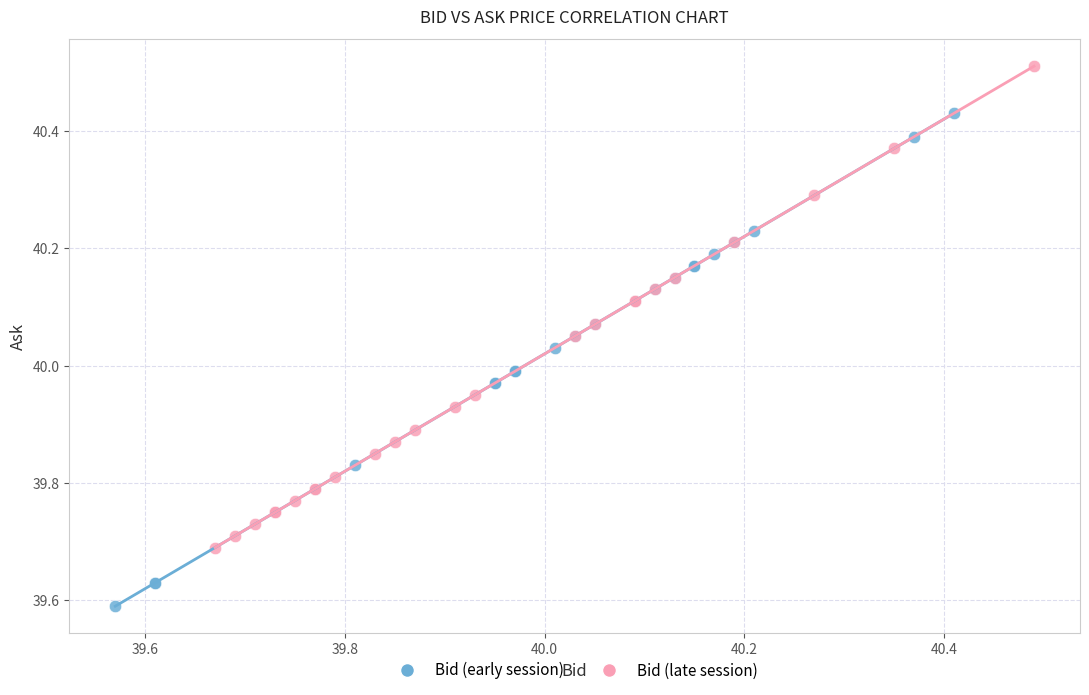

Which series contains the lowest Y value?

Bid (early session)